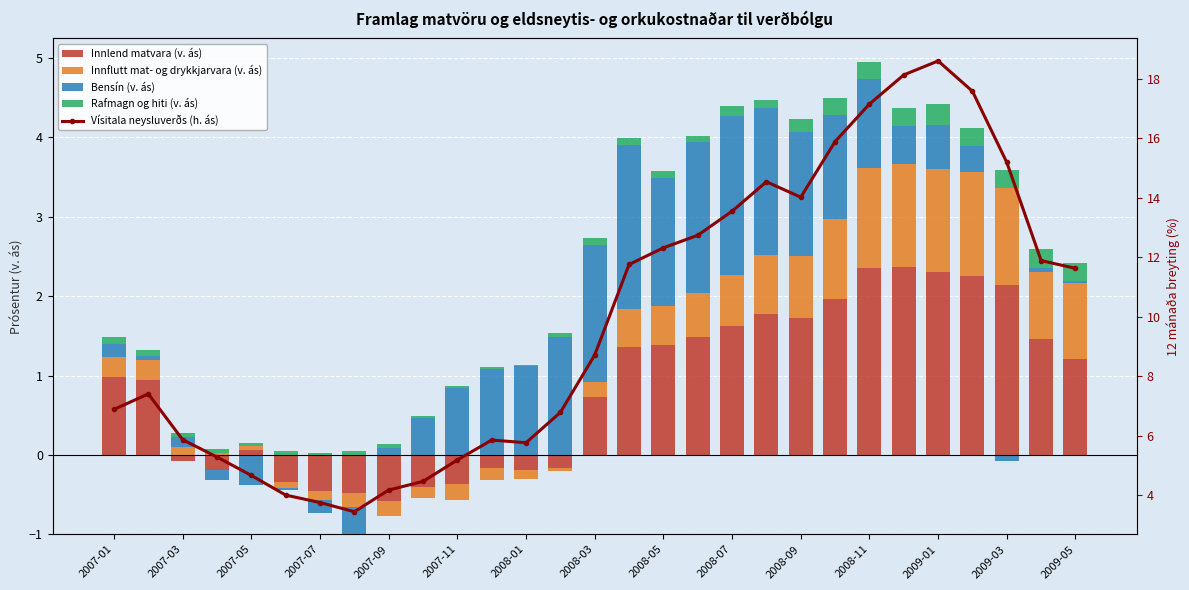

Does the chart contain any negative values?

No